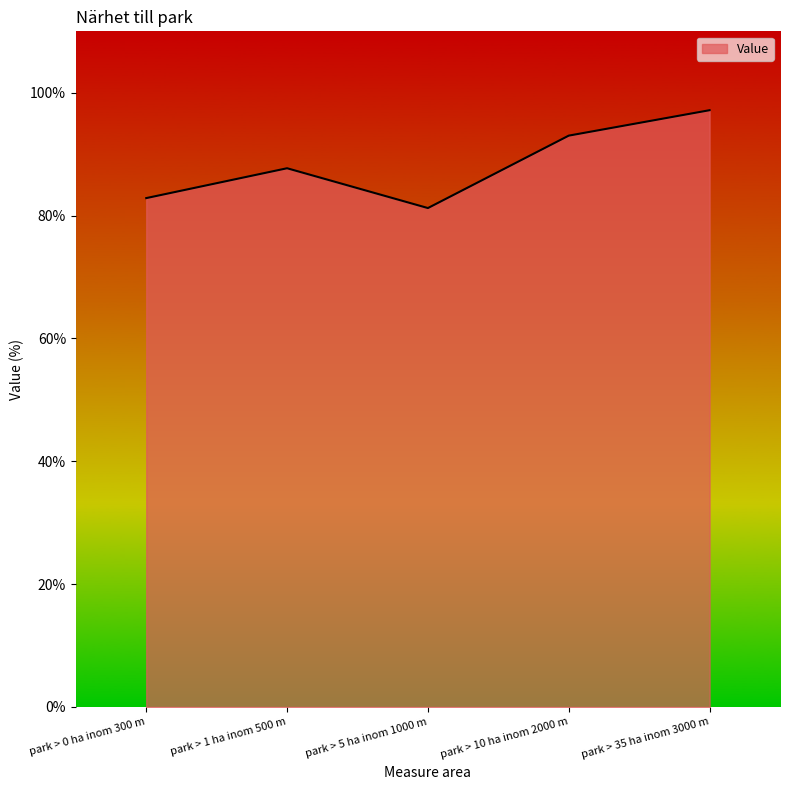

What is the difference between the maximum and second lowest values?

14.3